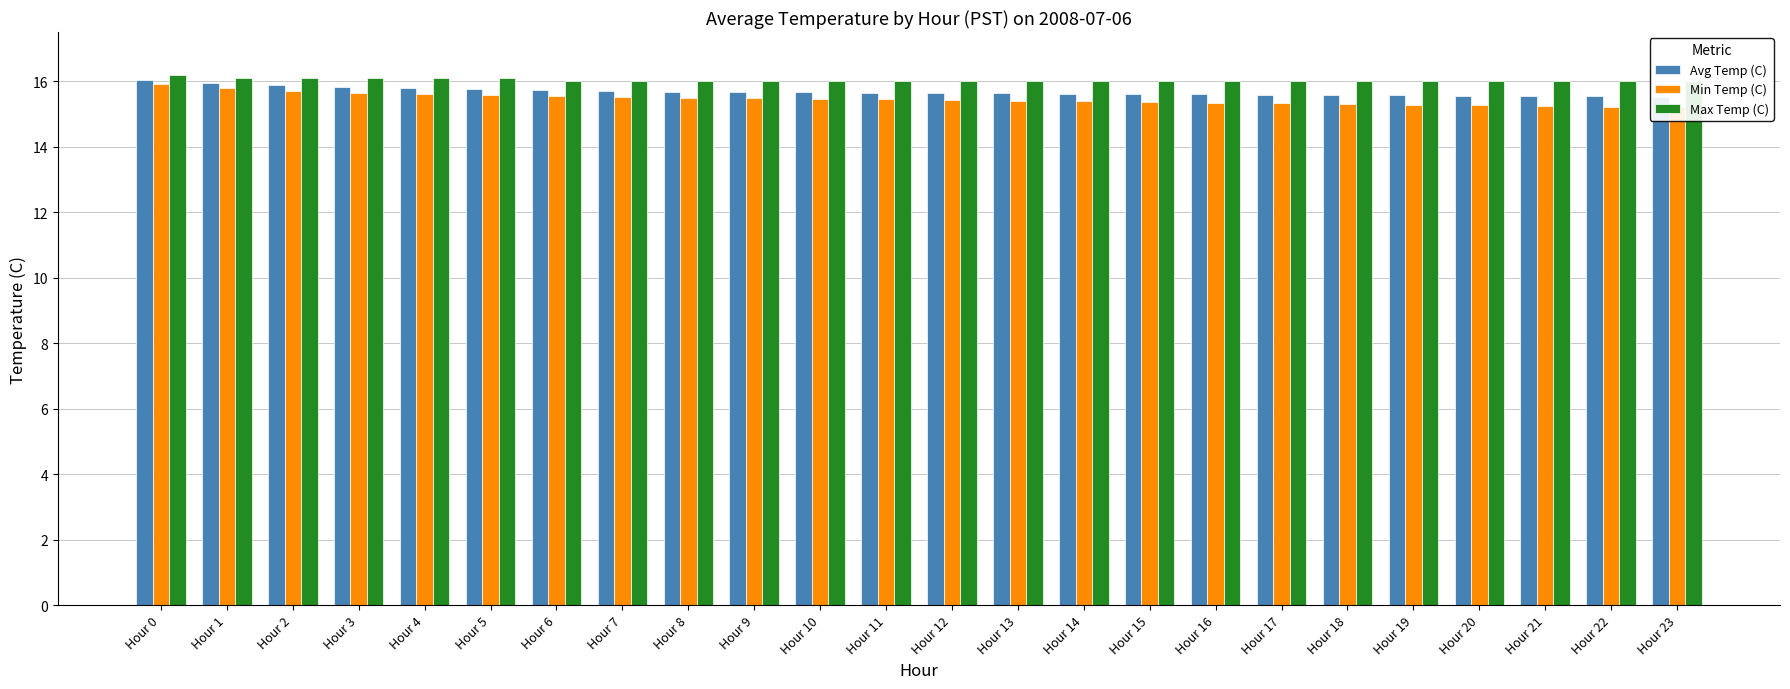

True or false: Max Temp (C) has a value of 16.0 at Hour 13.

True